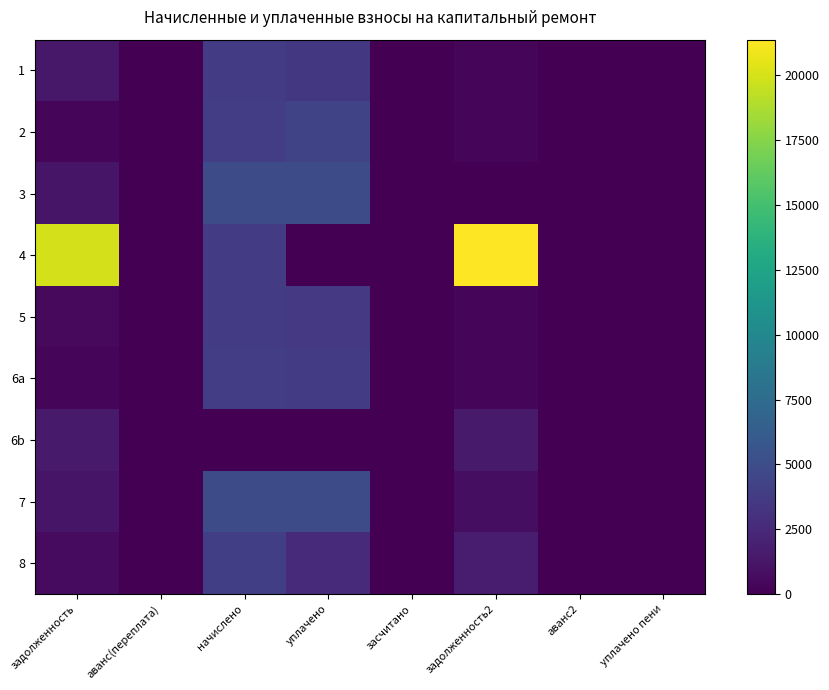

Between уплачено пени and начислено, which is larger?

начислено